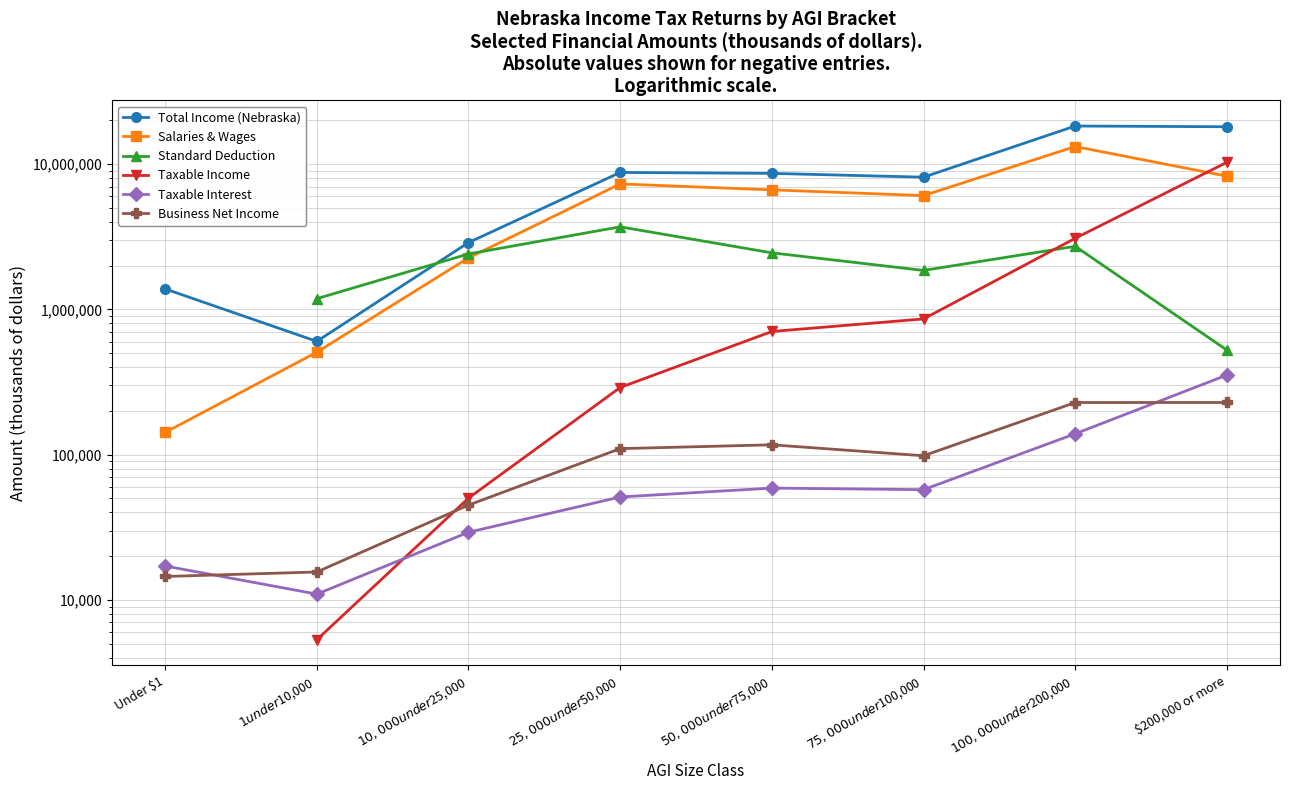

What is the minimum value shown in the chart?

5311.0